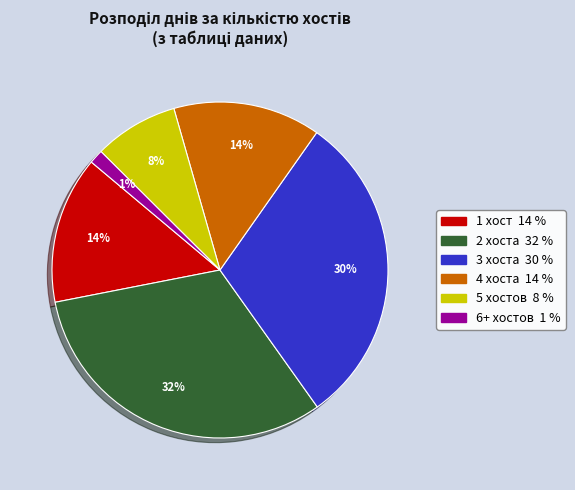

Is there a majority slice in this chart?

No